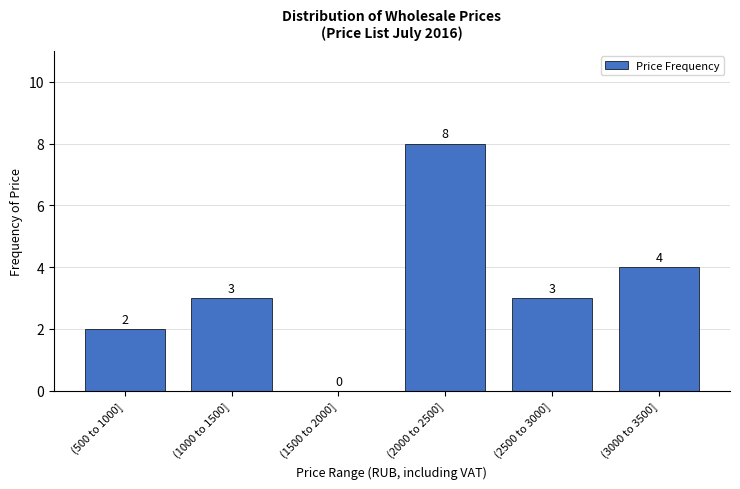

Reading left to right, list all the values displayed in this chart.

(500 to 1000]=2	(1000 to 1500]=3	(1500 to 2000]=0	(2000 to 2500]=8	(2500 to 3000]=3	(3000 to 3500]=4